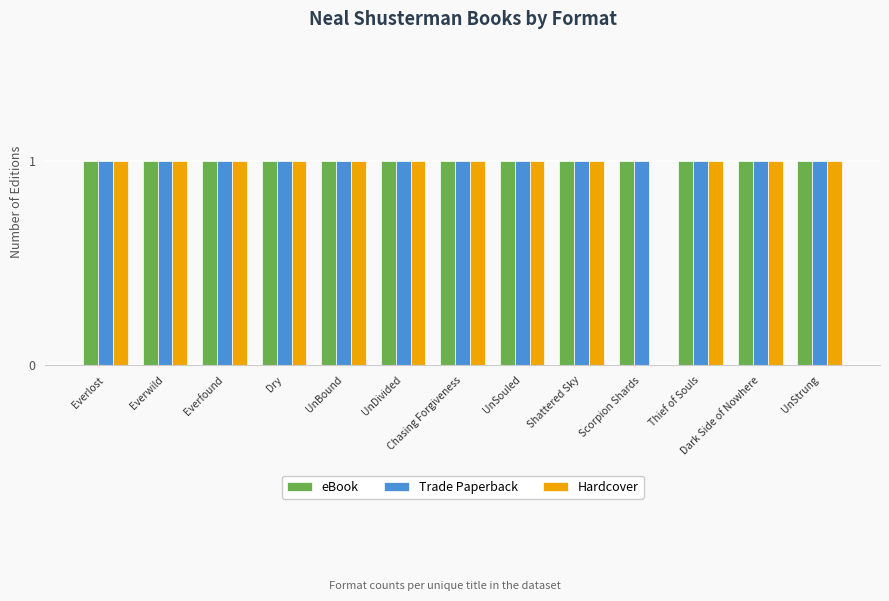

True or false: Hardcover has a value of 1 at UnBound.

True